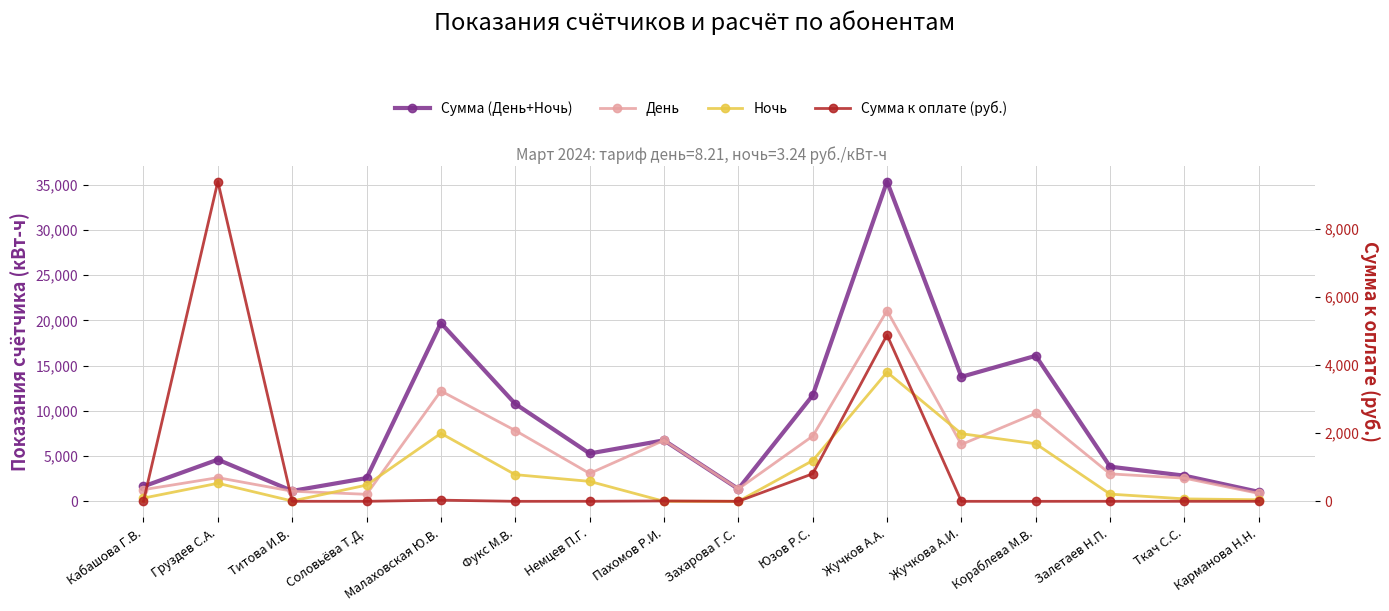

Read the Ночь value at Жучков А.А..

14282.9